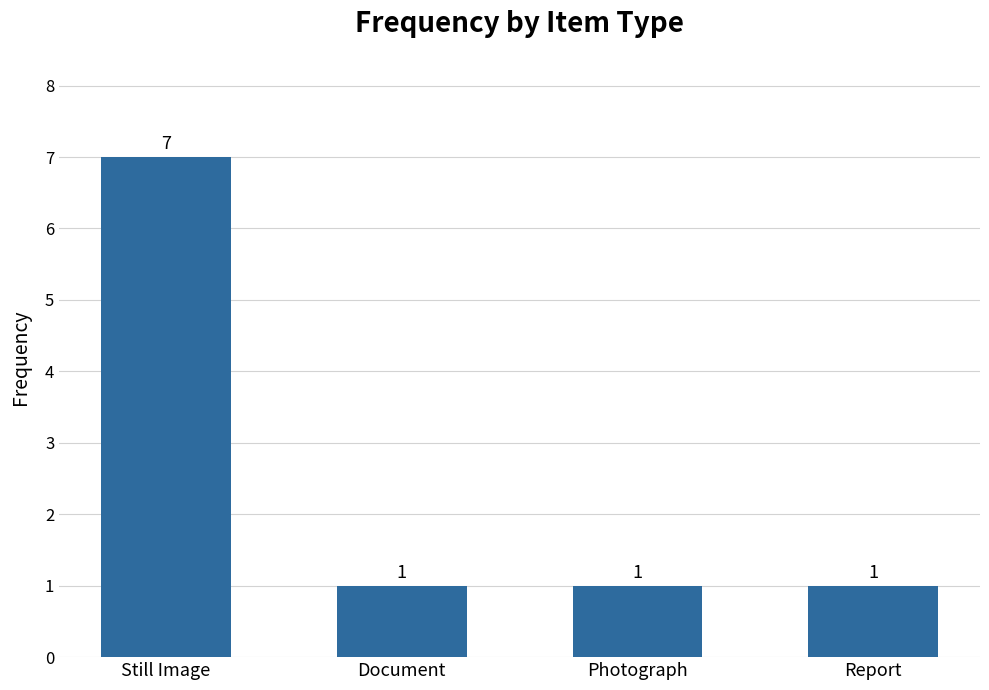

Count the number of data series in this chart.

1